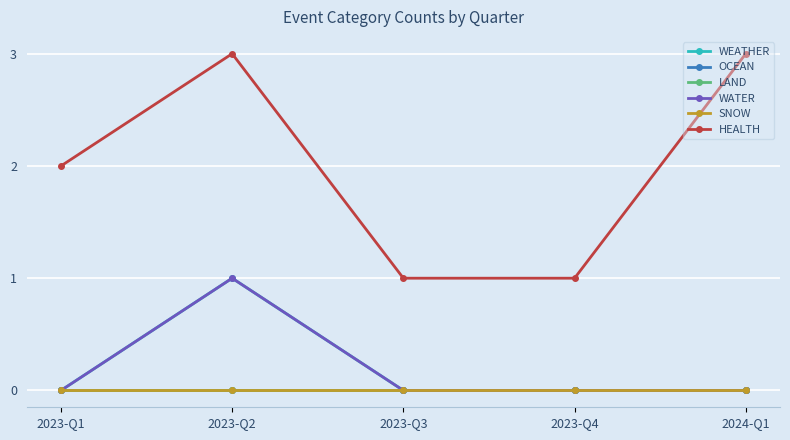

What position from the right is 2023-Q1?

5